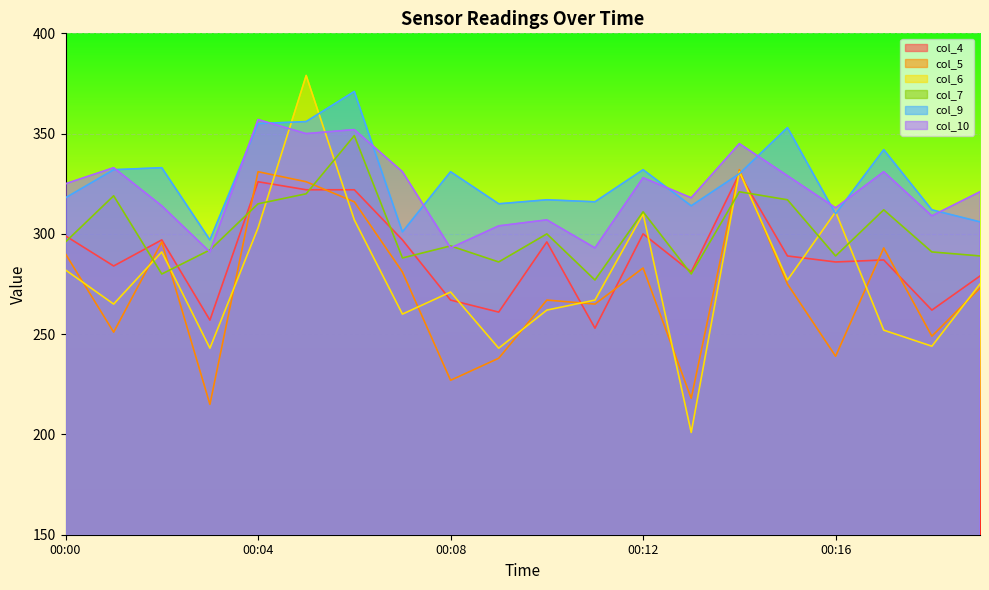

Which series has the largest total across all categories?

col_9